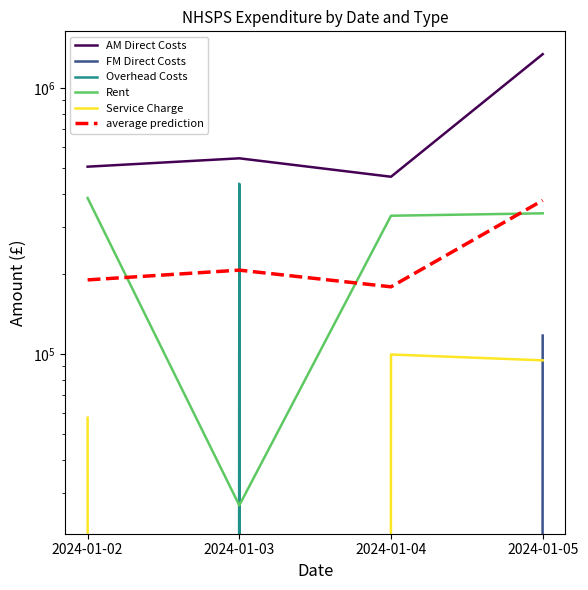

How many lines are shown in the chart?

6